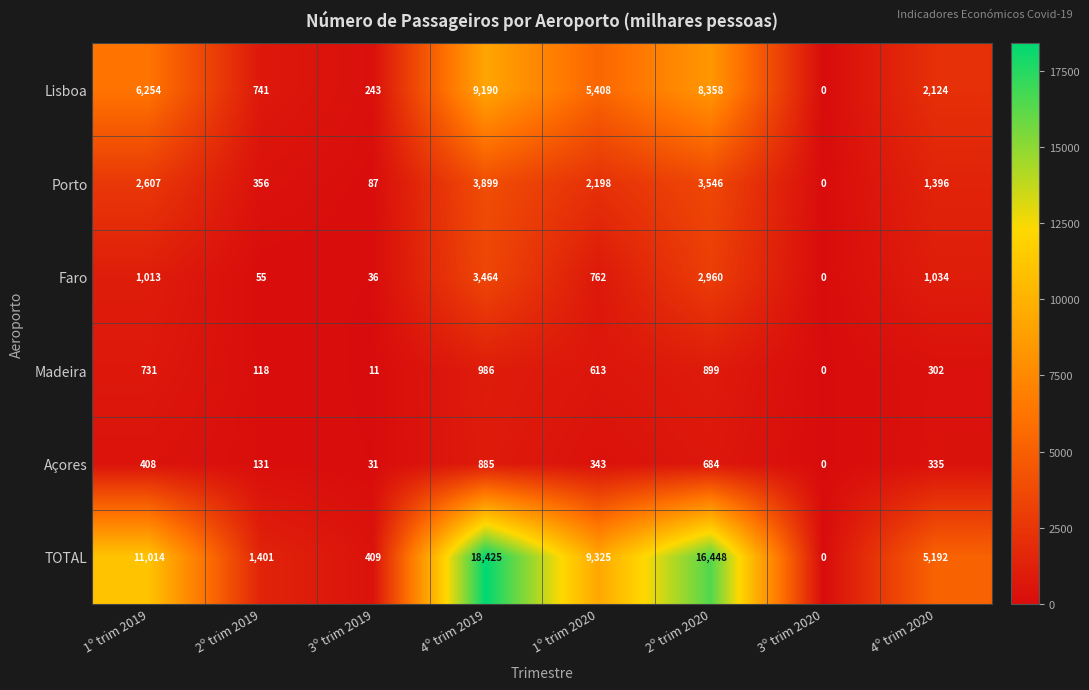

At which category does the chart reach its peak across all series?

4º trim 2019